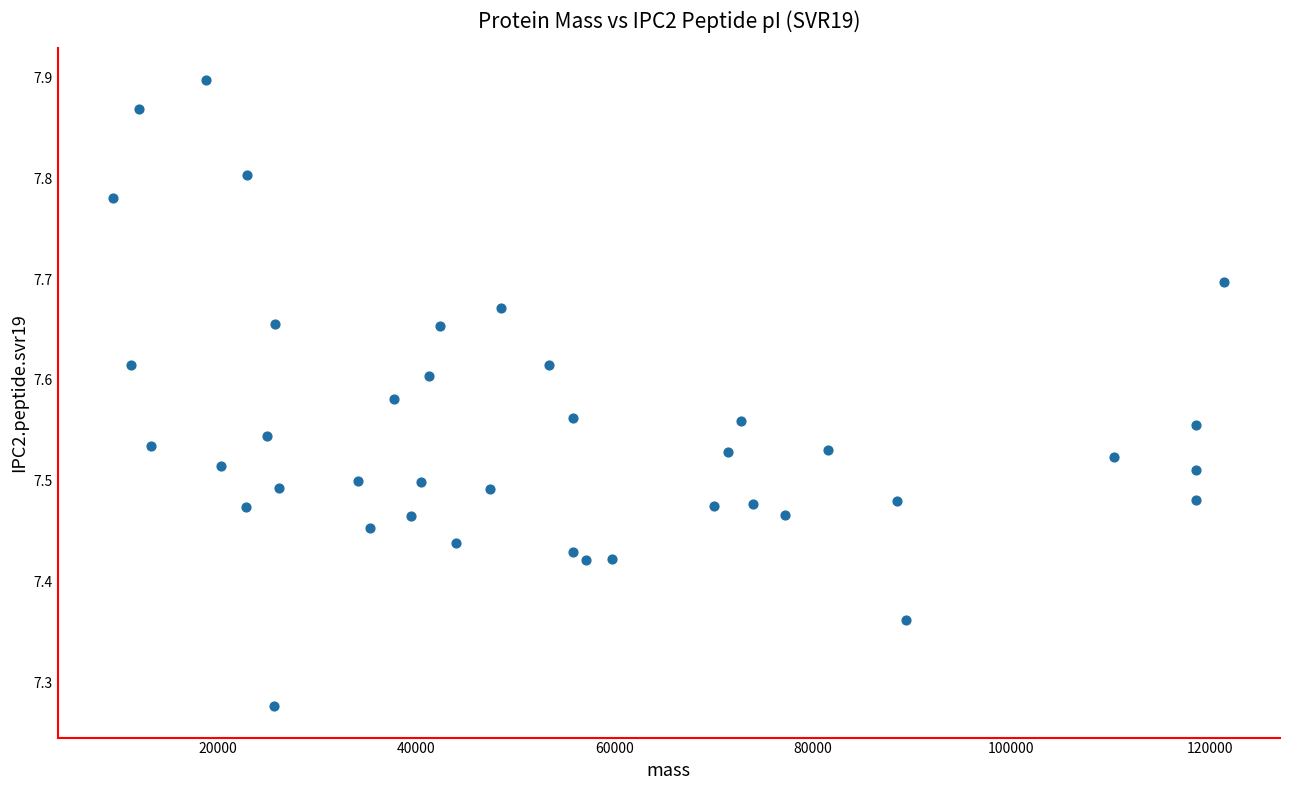

What is the range of Y values (max minus min)?

0.6